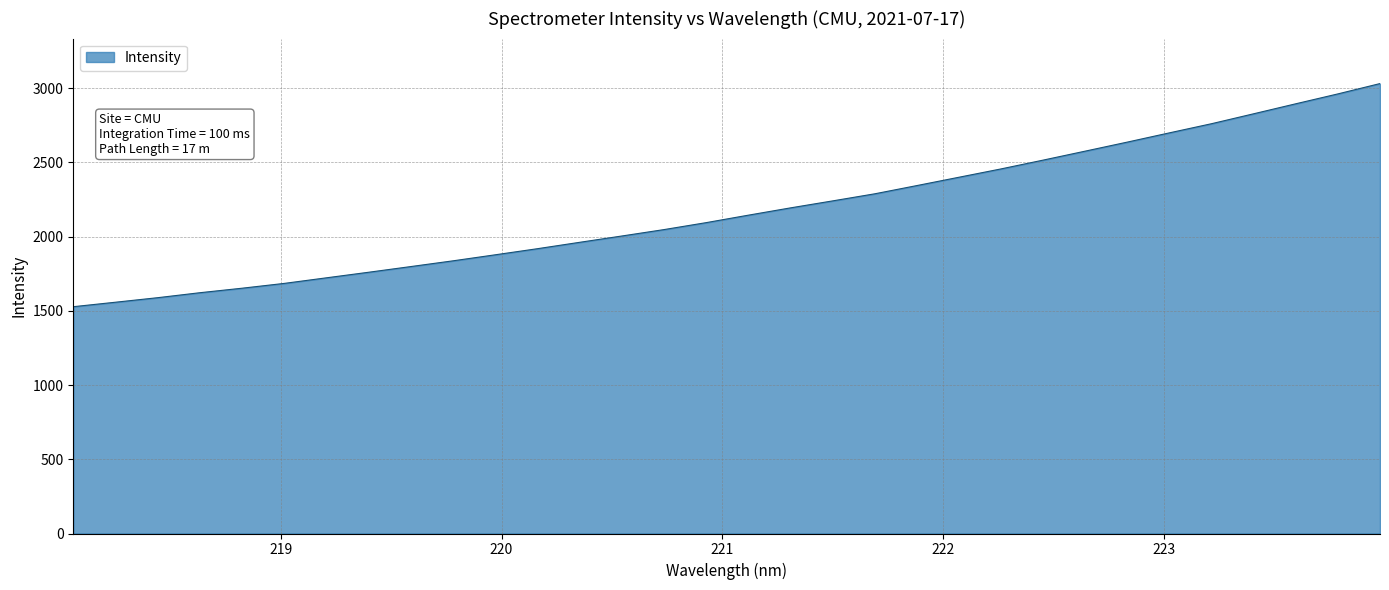

What is the difference between the maximum and minimum values?

1503.2